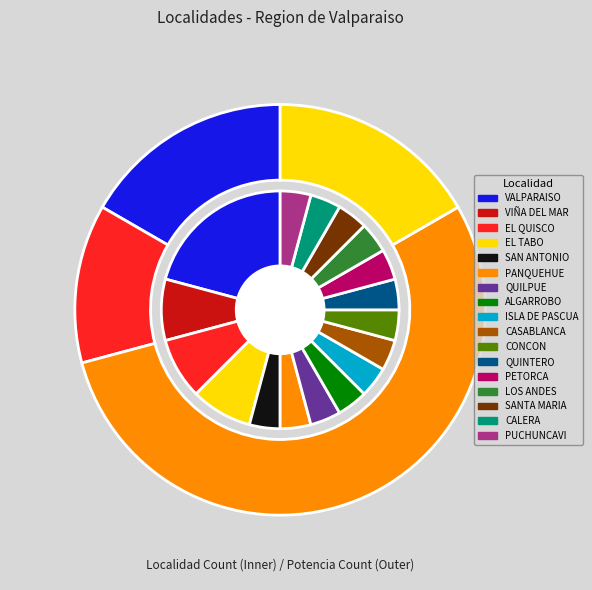

How many slices are in this pie chart?

17